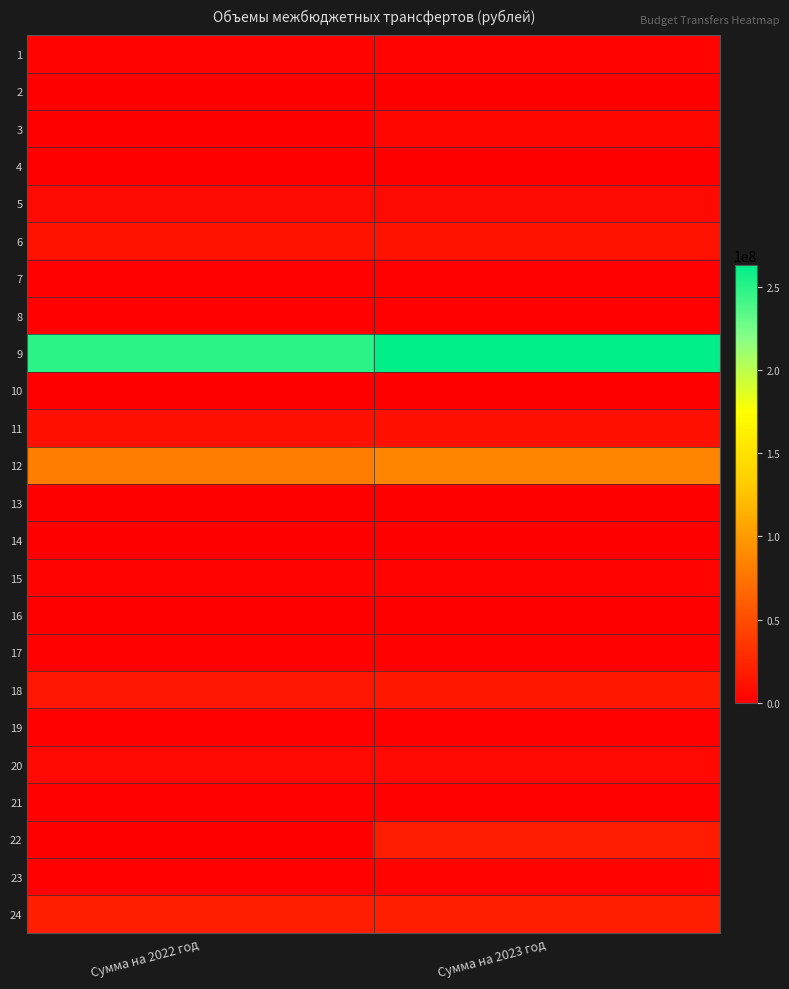

How many distinct data groups are displayed?

24